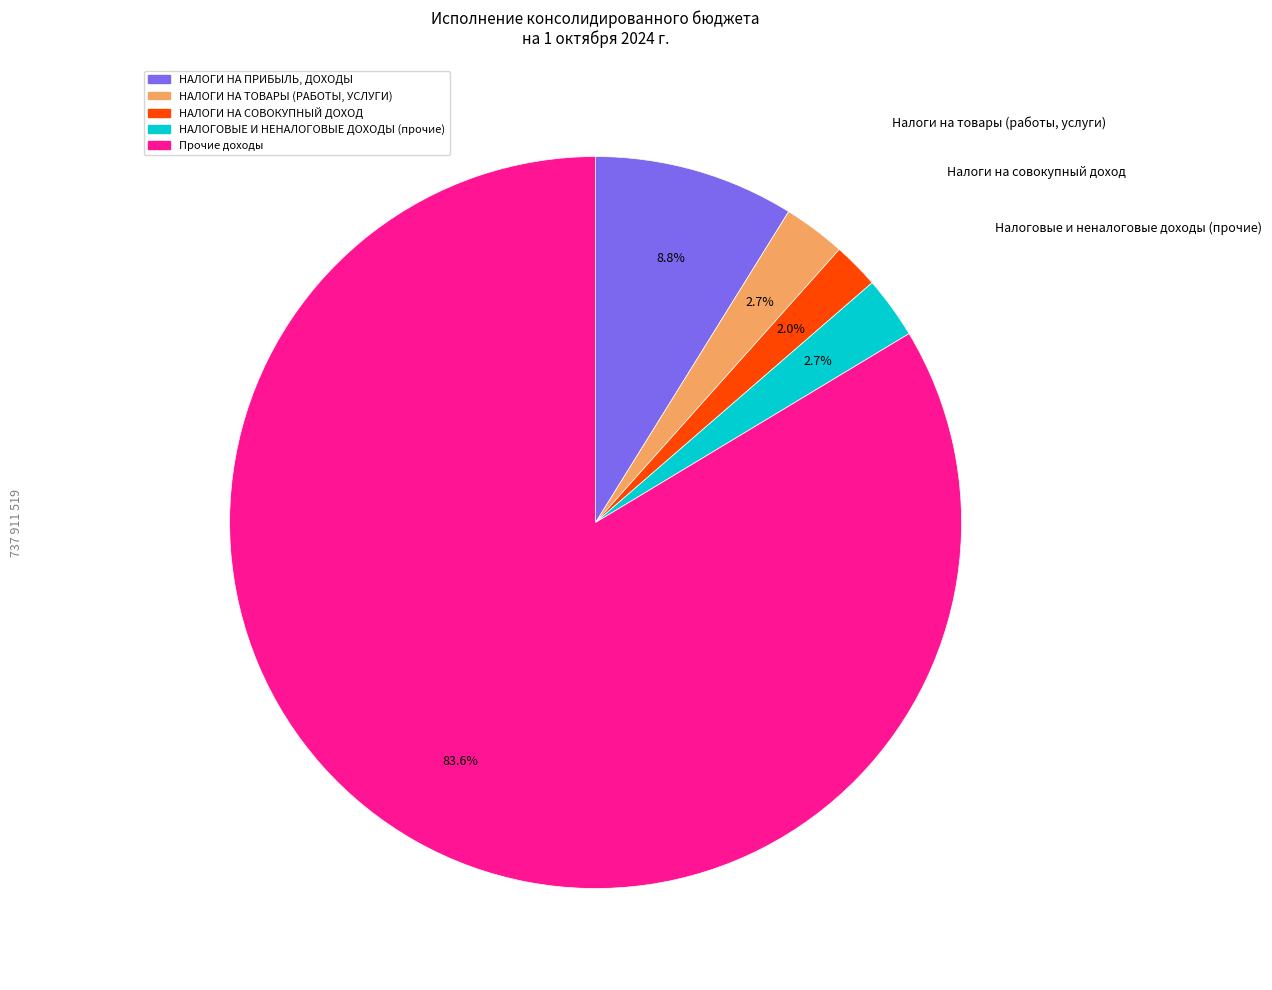

What is the ratio of the value at НАЛОГИ НА СОВОКУПНЫЙ ДОХОД to the value at НАЛОГОВЫЕ И НЕНАЛОГОВЫЕ ДОХОДЫ (прочие)?

0.7